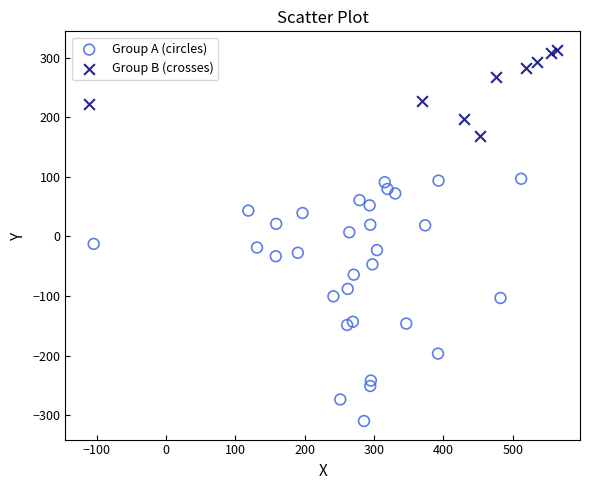

Which series contains the highest Y value?

Group B (crosses)